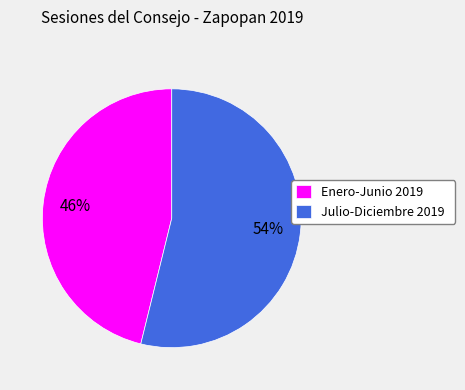

What percentage is the Enero-Junio 2019 slice, to the nearest percent?

46%